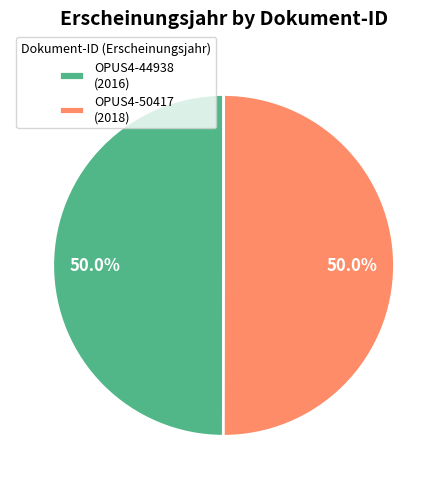

What percentage is NOT represented by OPUS4-50417?

50.0%